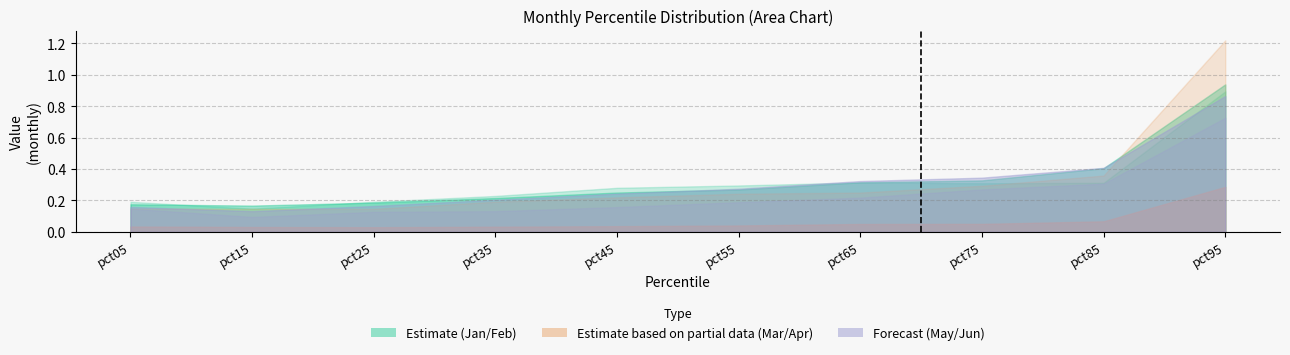

Is the value of pct05 at pct35 greater than the value of pct95 at pct85?

No